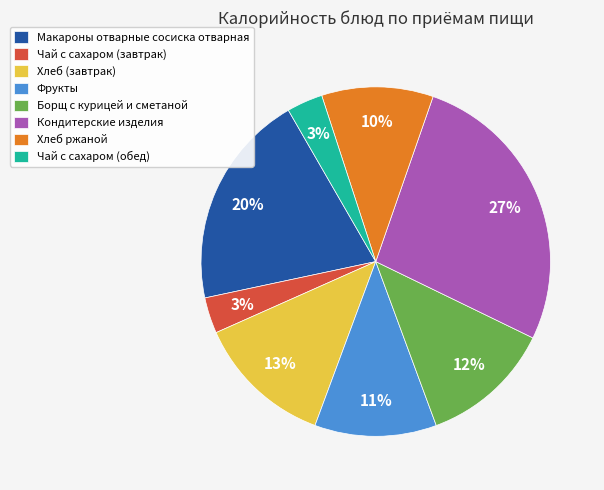

Is the sum of Фрукты and Макароны отварные сосиска отварная greater than half?

No